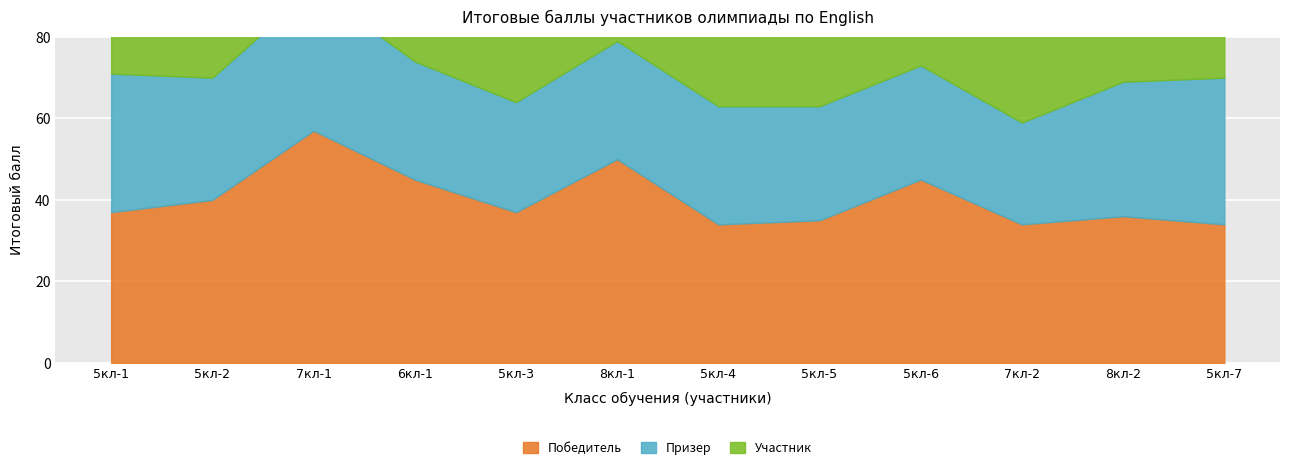

List the series in order of their peak value, highest first.

Победитель, Призер, Участник